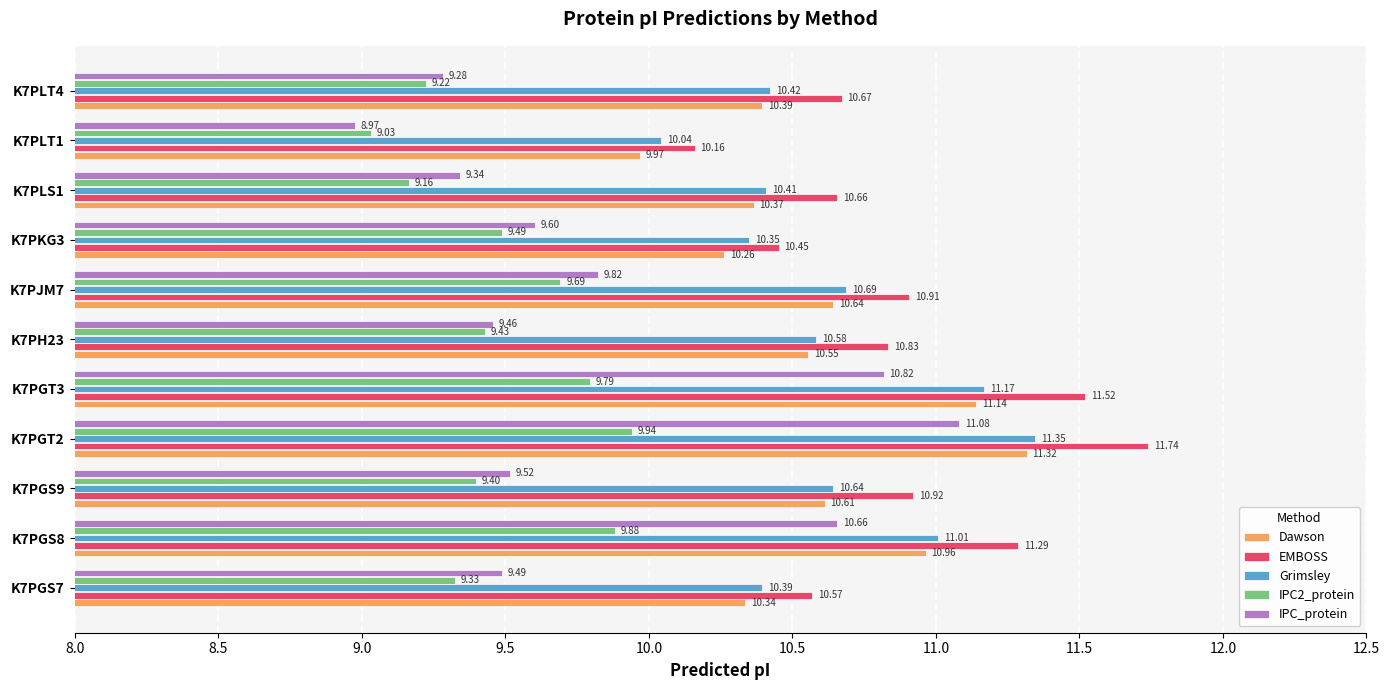

Which series has the widest spread of values?

IPC_protein